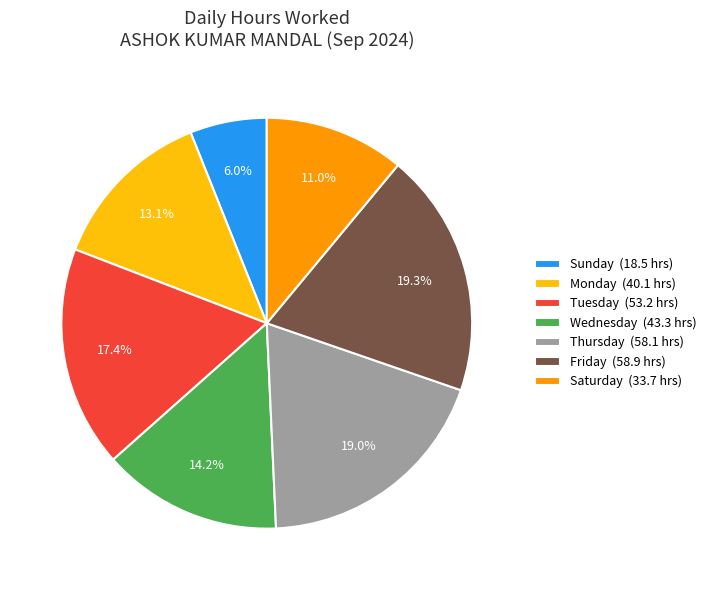

Which category has the smallest portion of the pie?

Sunday (18.5 hrs)